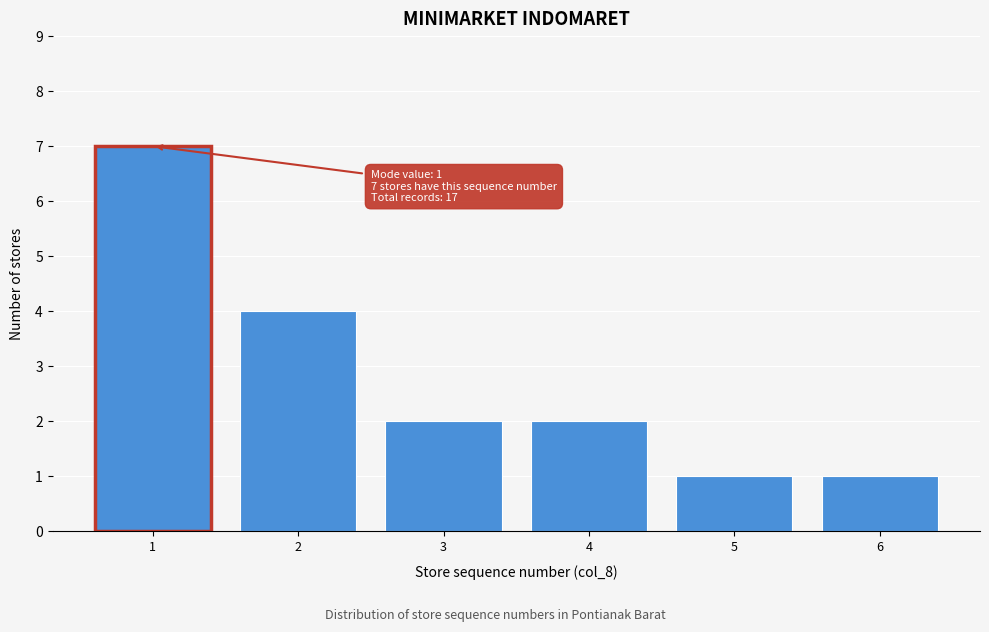

Reading left to right, what are all the values shown in this chart?

7	4	2	2	1	1